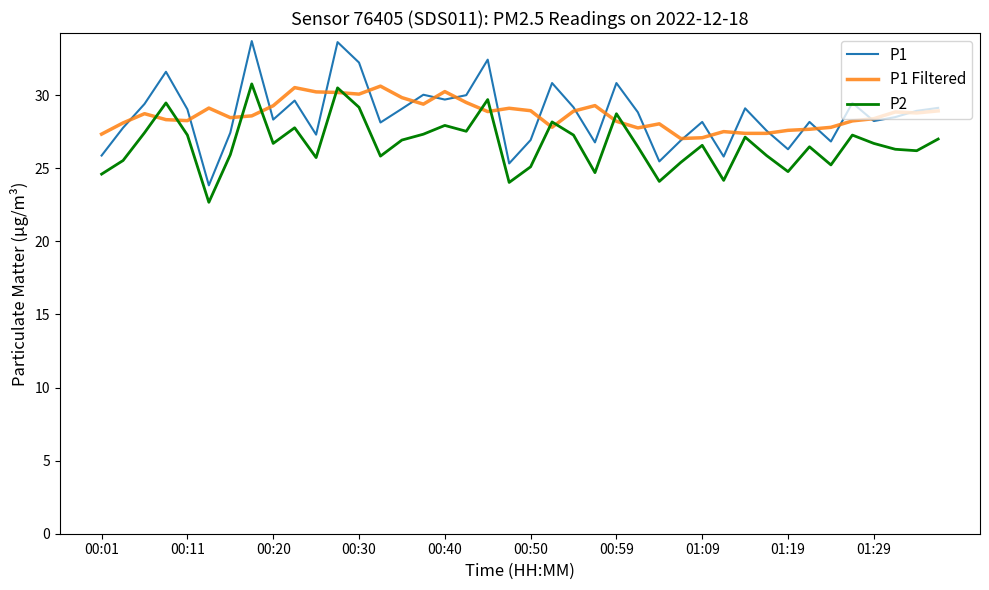

What is the minimum value shown in the chart?

22.7